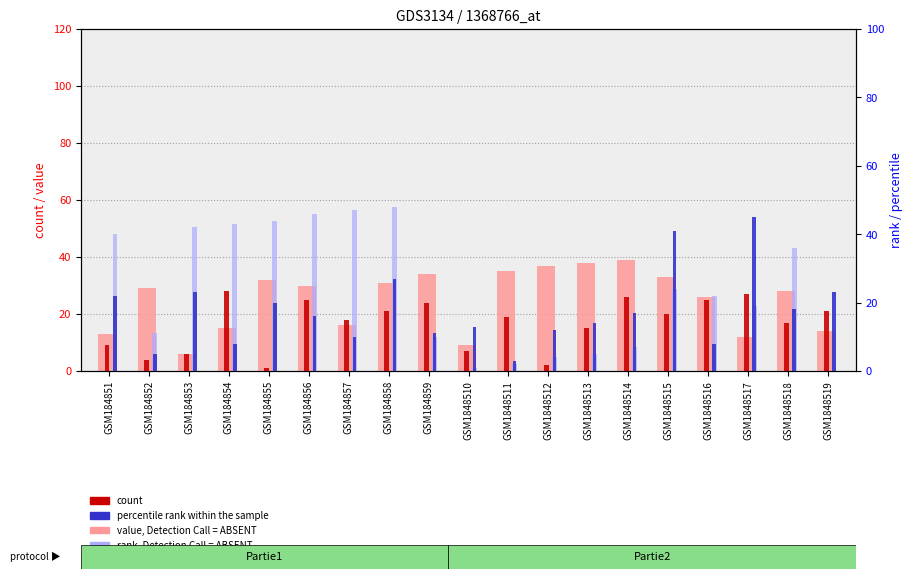

Count the number of data series in this chart.

4